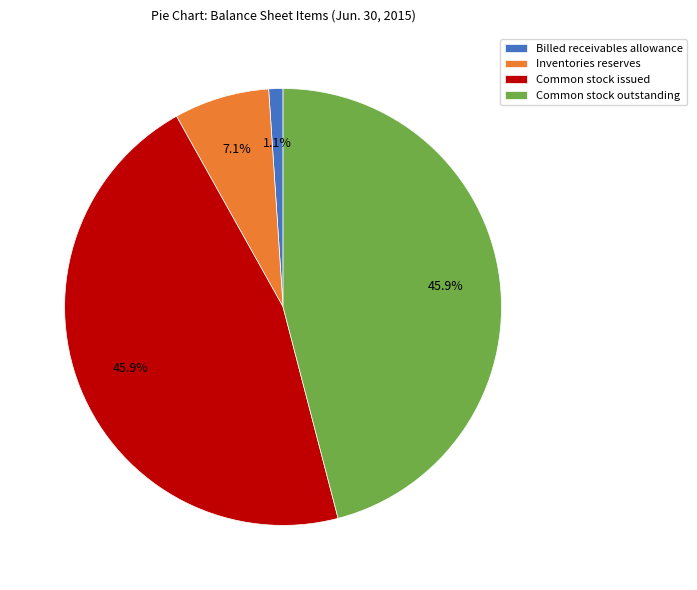

To the nearest percent, what portion does Inventories reserves represent?

7%